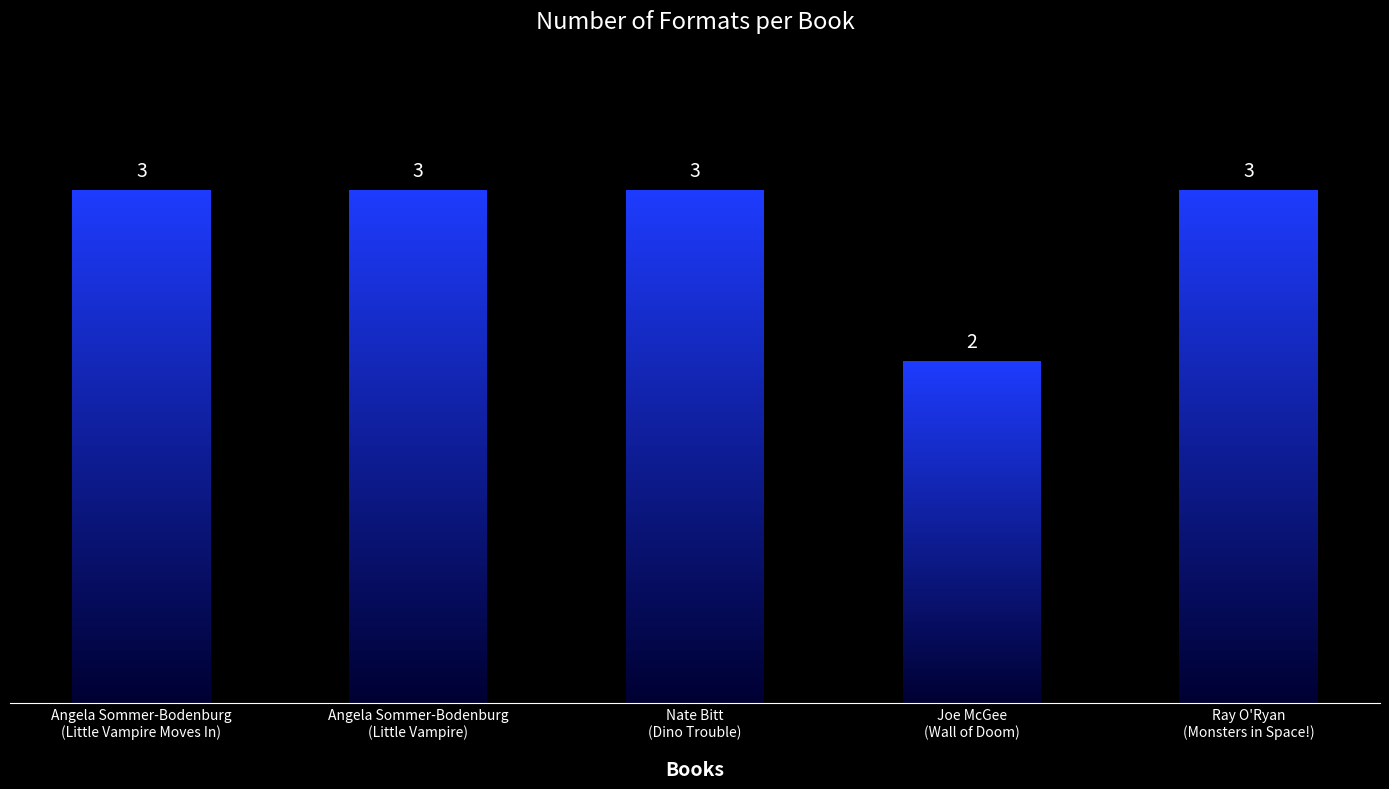

Reading right to left, extract all data points from this chart.

Ray O'Ryan
(Monsters in Space!)=3	Joe McGee
(Wall of Doom)=2	Nate Bitt
(Dino Trouble)=3	Angela Sommer-Bodenburg
(Little Vampire)=3	Angela Sommer-Bodenburg
(Little Vampire Moves In)=3